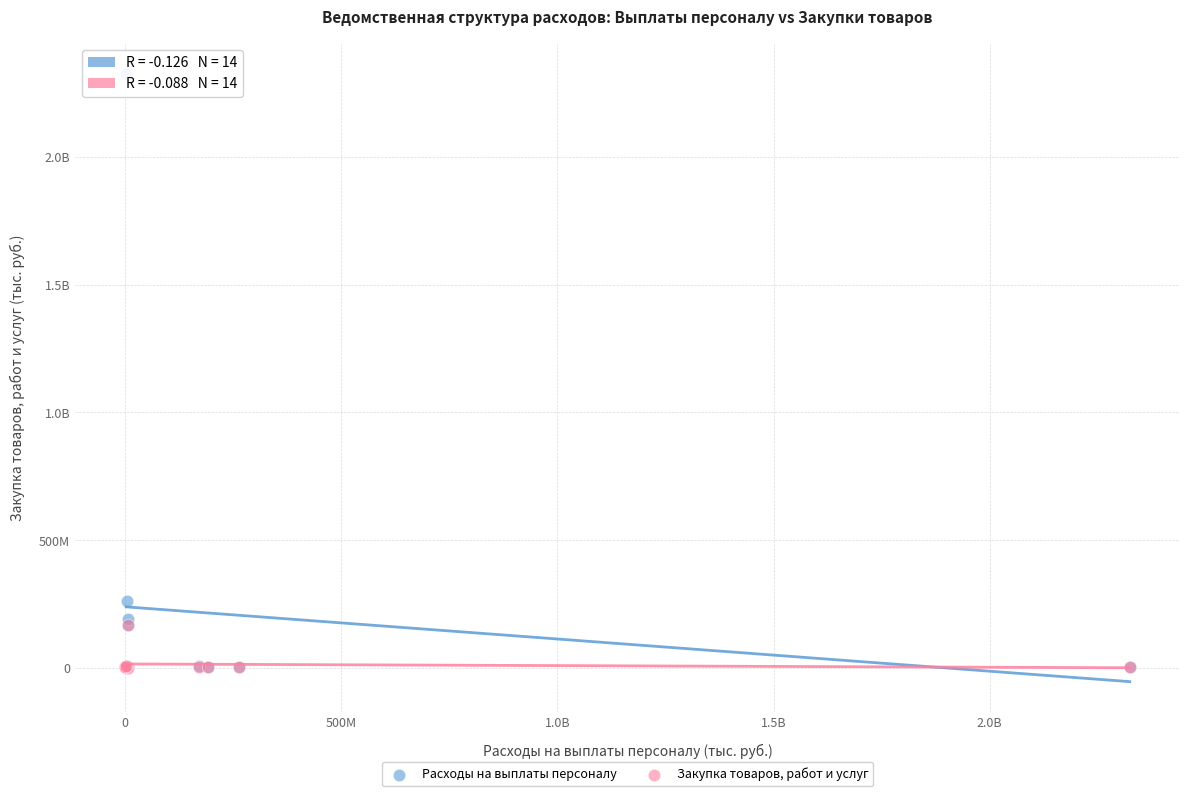

What are all the series names shown in the legend?

Расходы на выплаты персоналу, Закупка товаров, работ и услуг